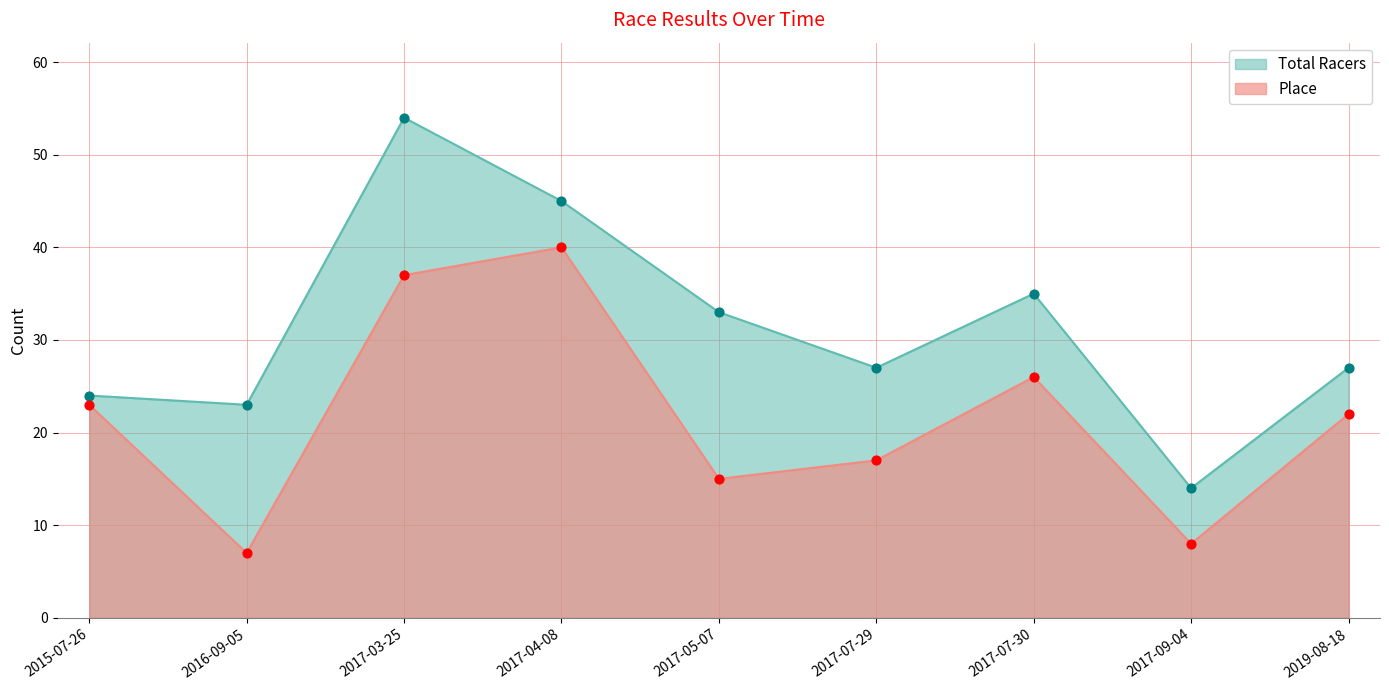

What are all the series names shown in the legend?

Total Racers, Place